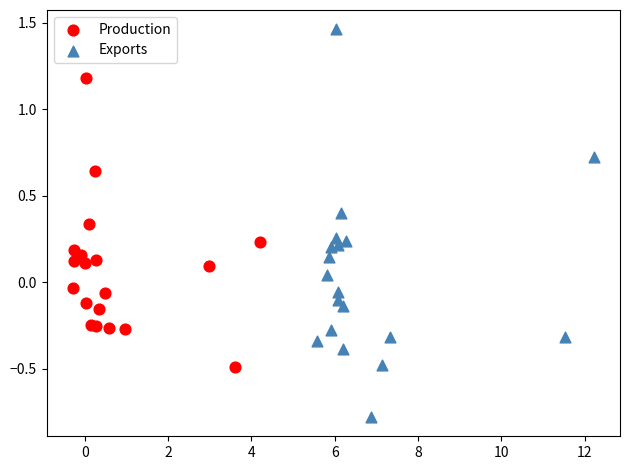

Which series reaches the maximum Y coordinate?

Exports